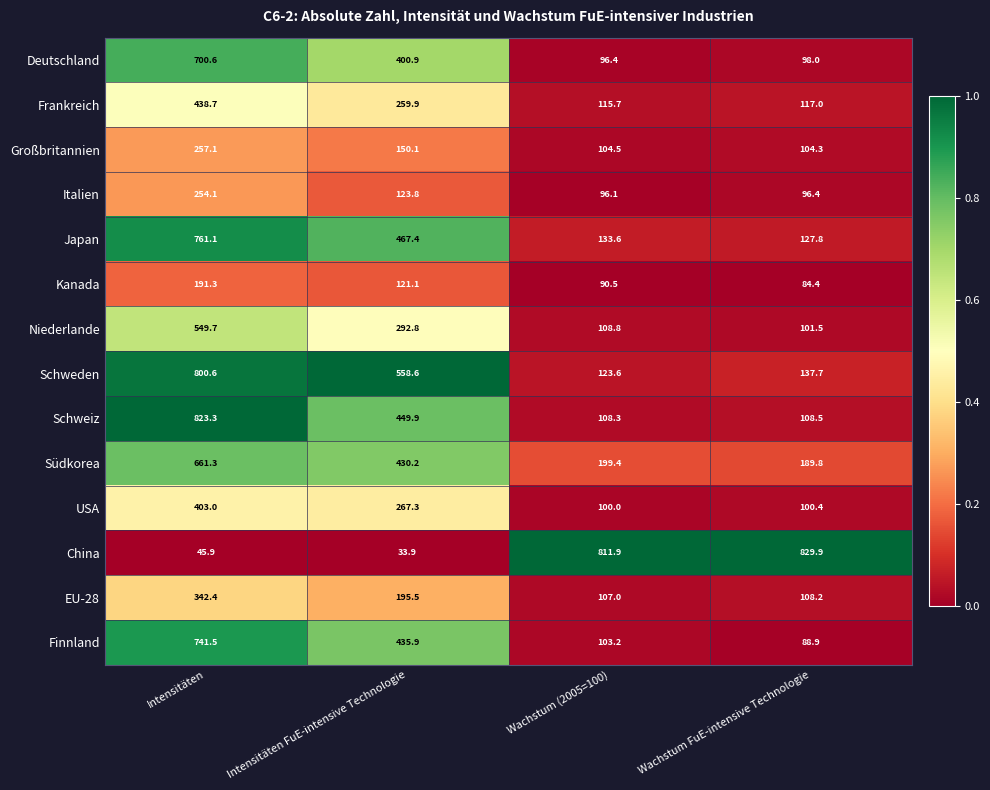

At Wachstum FuE-intensive Technologie, list the series in order from largest to smallest.

China, Südkorea, Schweden, Japan, Frankreich, Schweiz, EU-28, Großbritannien, Niederlande, USA, Deutschland, Italien, Finnland, Kanada